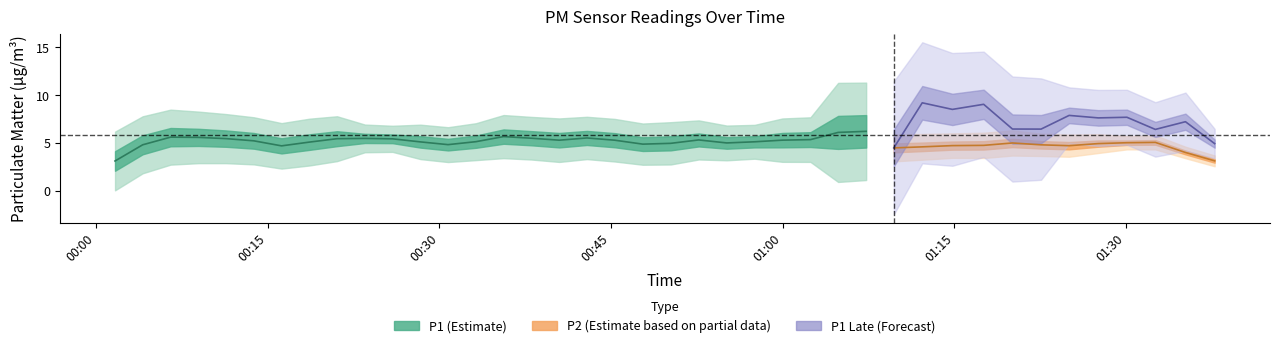

The value of P1 at 38 is 6.8. True or false?

True